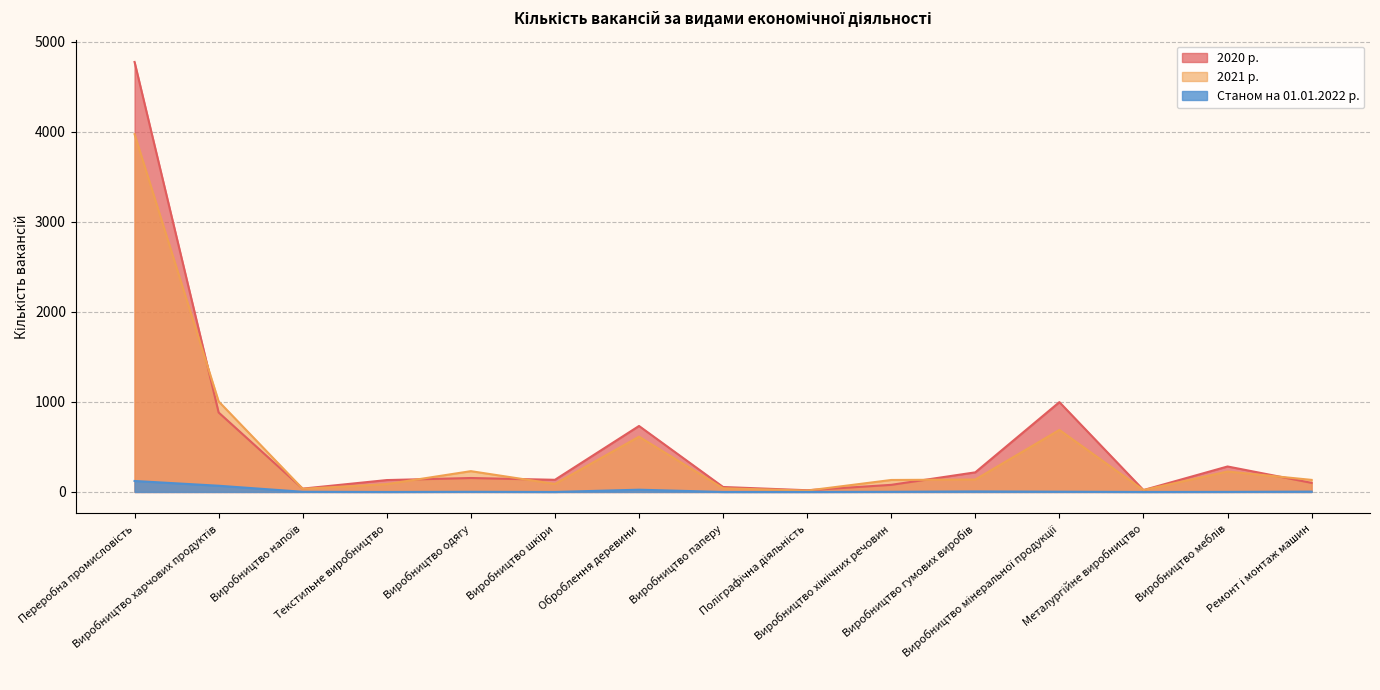

Where is Станом на 01.01.2022 р. nearest to the value 61?

Виробництво харчових продуктів